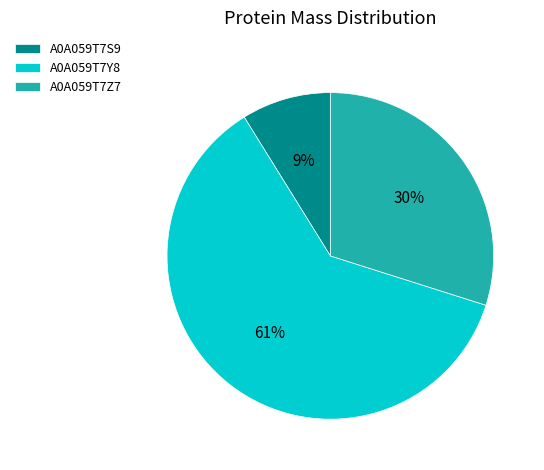

Do A0A059T7S9 and A0A059T7Z7 together represent more than half of the pie?

No